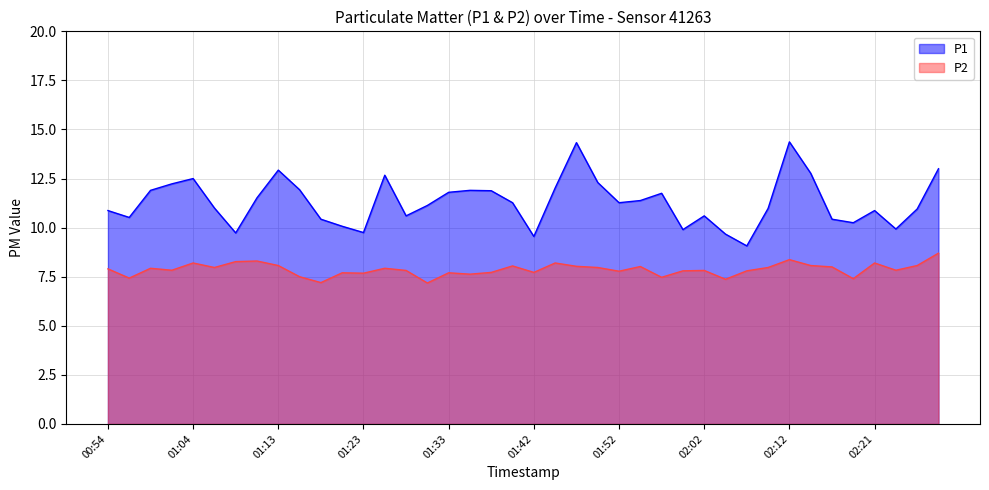

How many lines are shown in the chart?

2